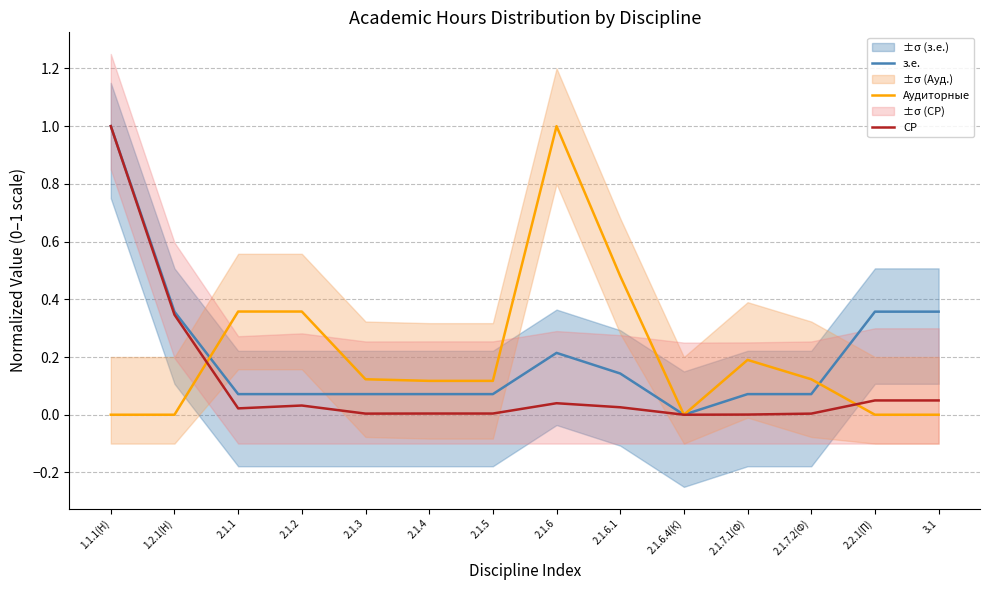

How many values in the з.е. series exceed 0?

13